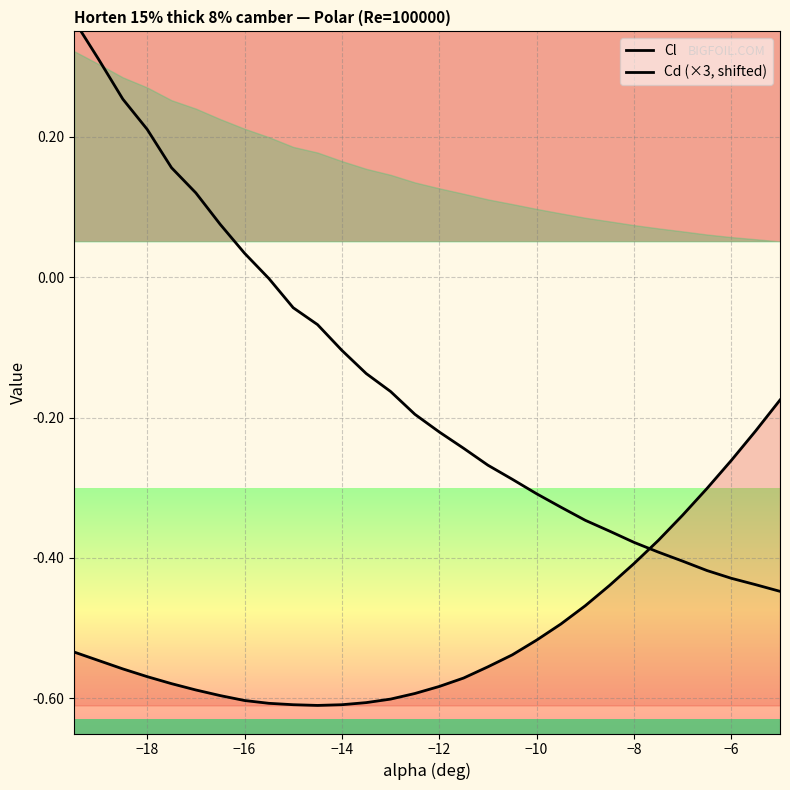

What is the value of the Cl point at the 3rd from the left?

-0.6